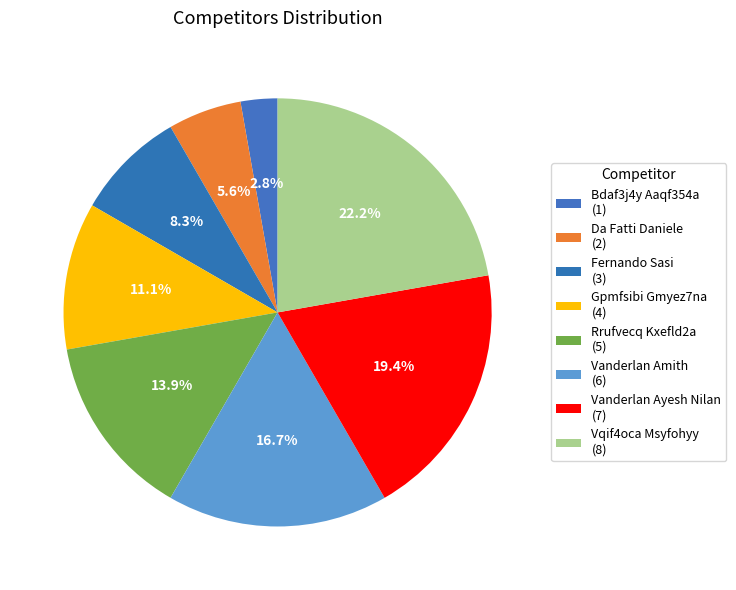

Which category has the biggest portion of the pie?

Vqif4oca Msyfohyy